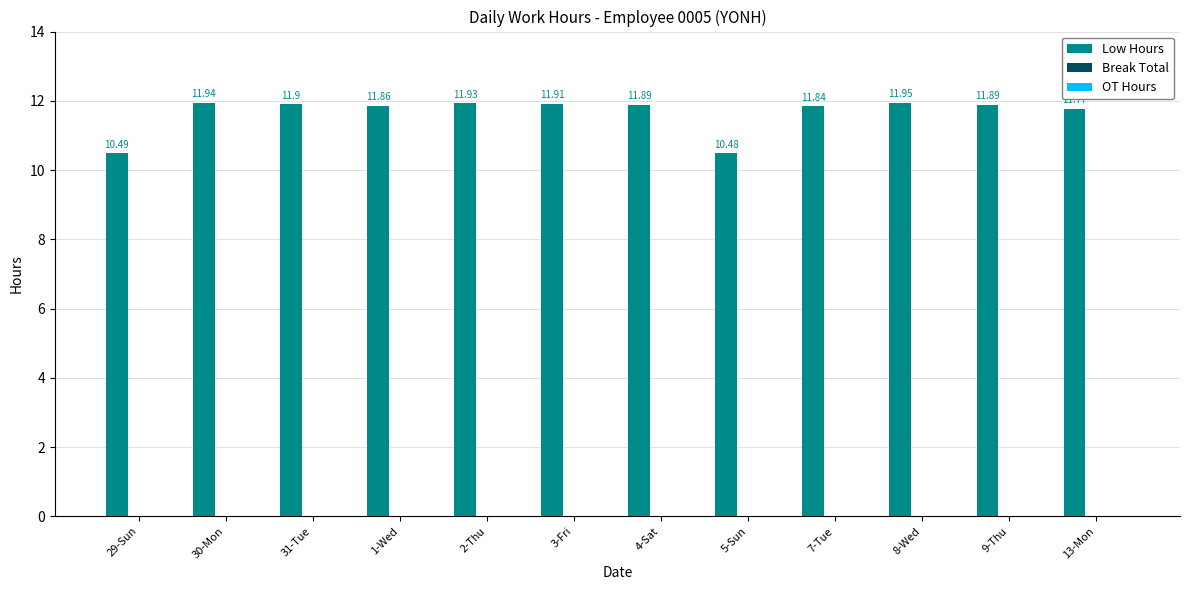

What is the difference between the maximum and minimum values?

1.5